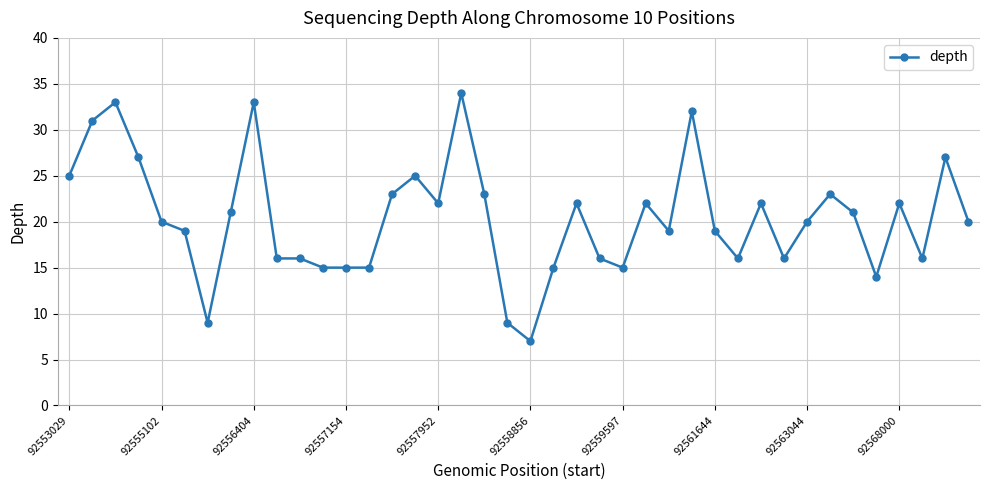

How many data points does each series have?

40